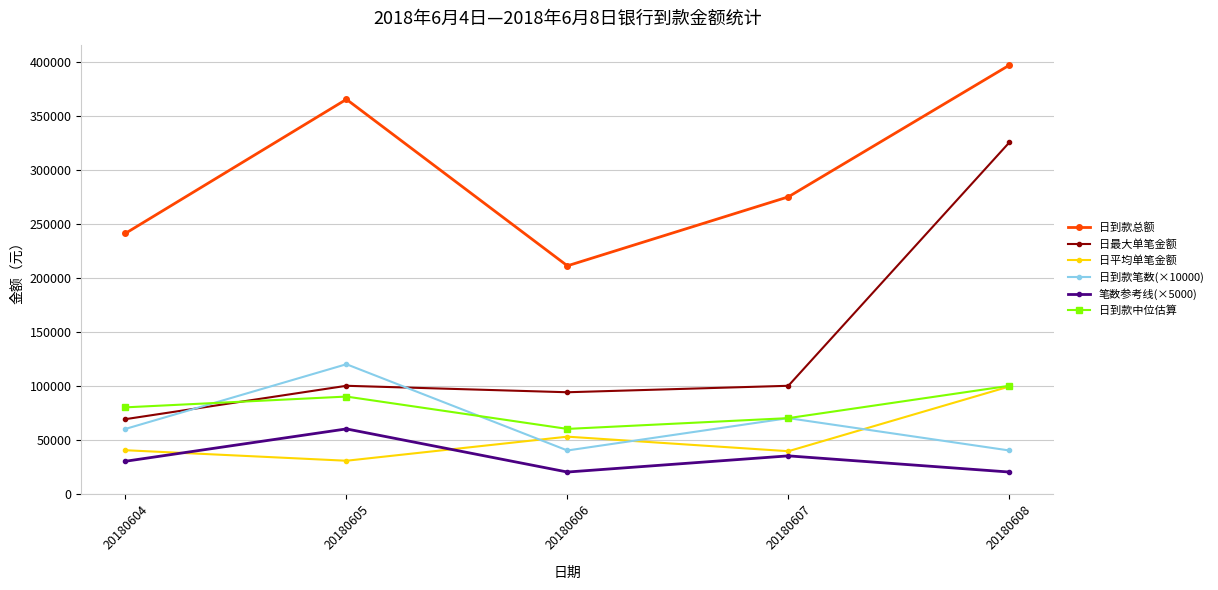

What is the difference between the maximum and second lowest values in the 笔数参考线(×5000) series?

40000.0